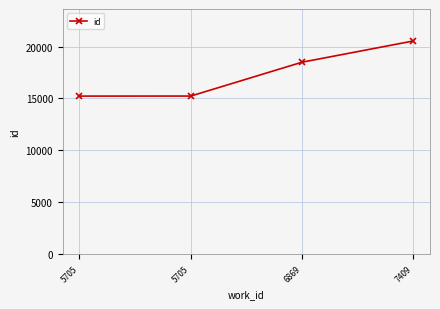

How many data points are less than 18488?

2